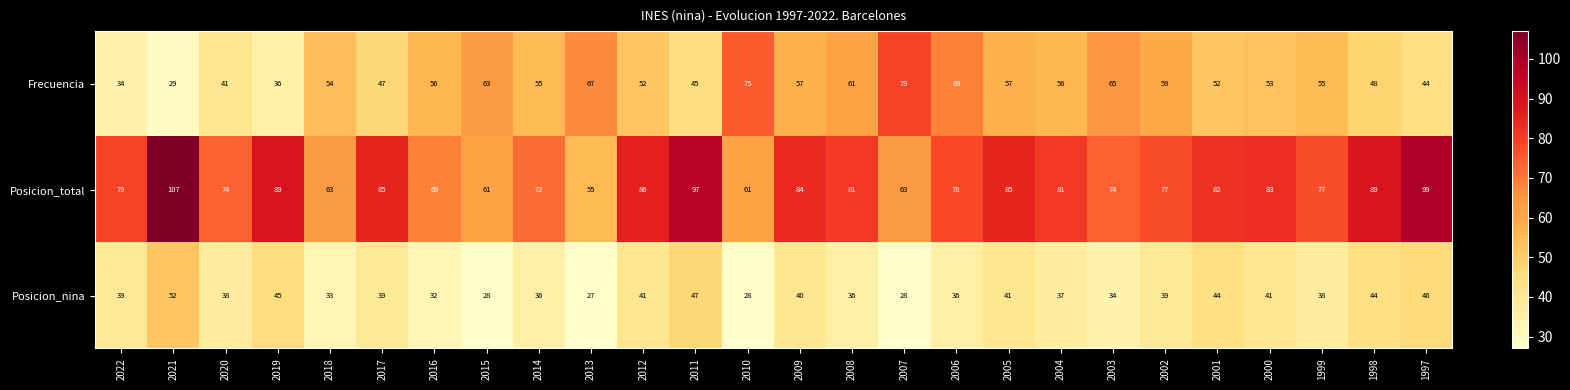

What is the difference between the Posicion_total values at 2019 and 2015?

28